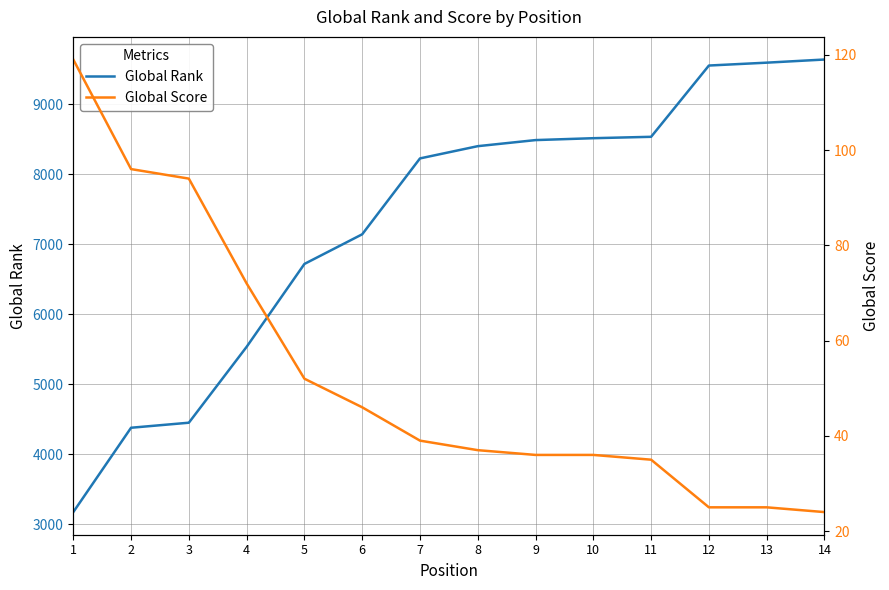

At which label is Global Rank closest to 6406?

5